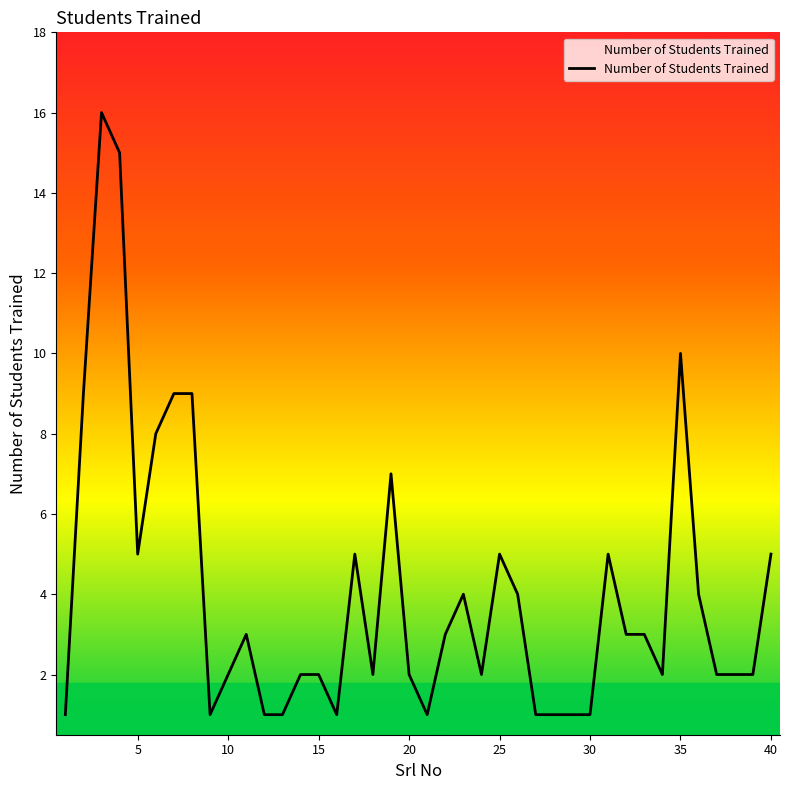

What is the maximum value shown in the chart?

16